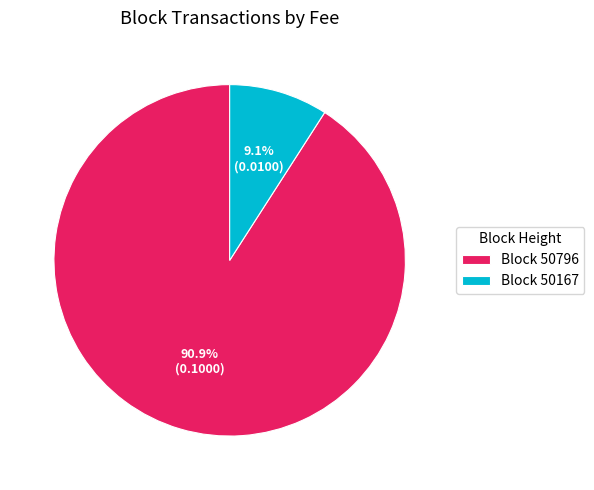

Which has a higher value, Block 50167 or Block 50796?

Block 50796